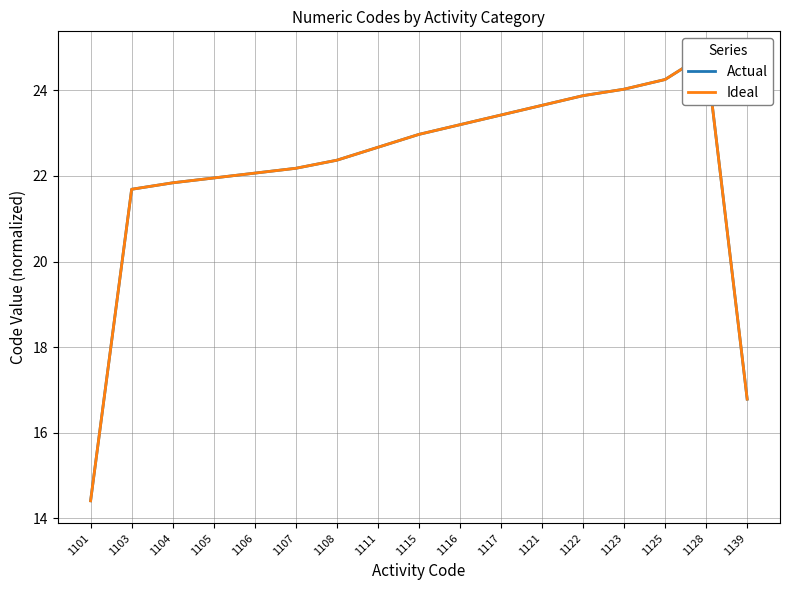

Which series has the largest total across all categories?

Actual